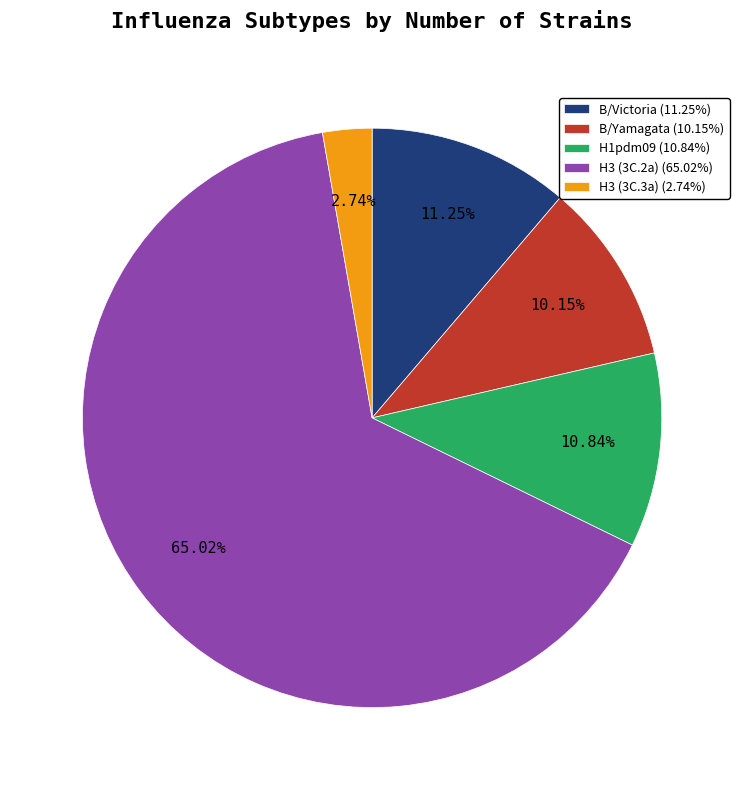

Is it true that B/Yamagata is 10% of the pie?

True